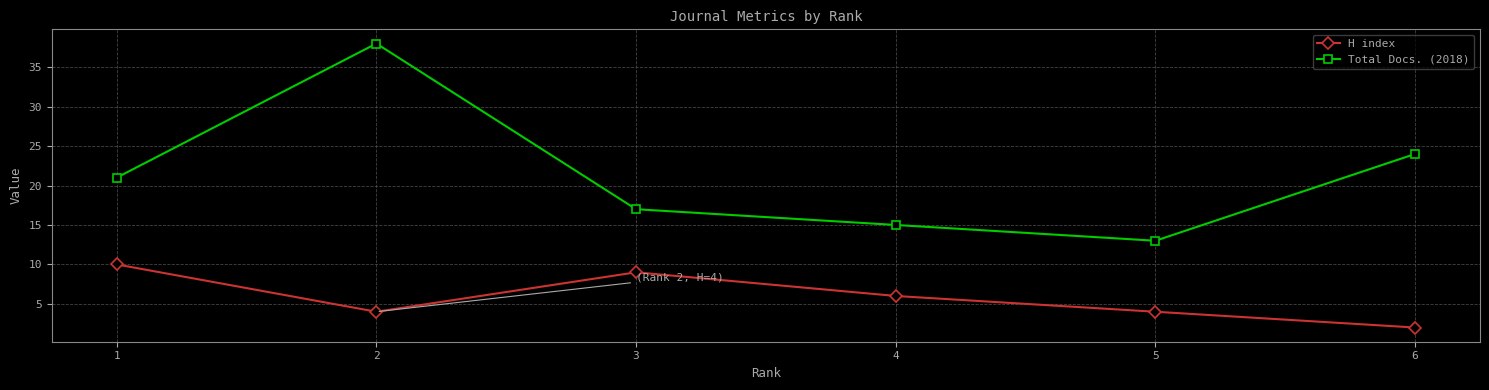

True or false: H index and Total Docs. (2018) cross at least once.

False